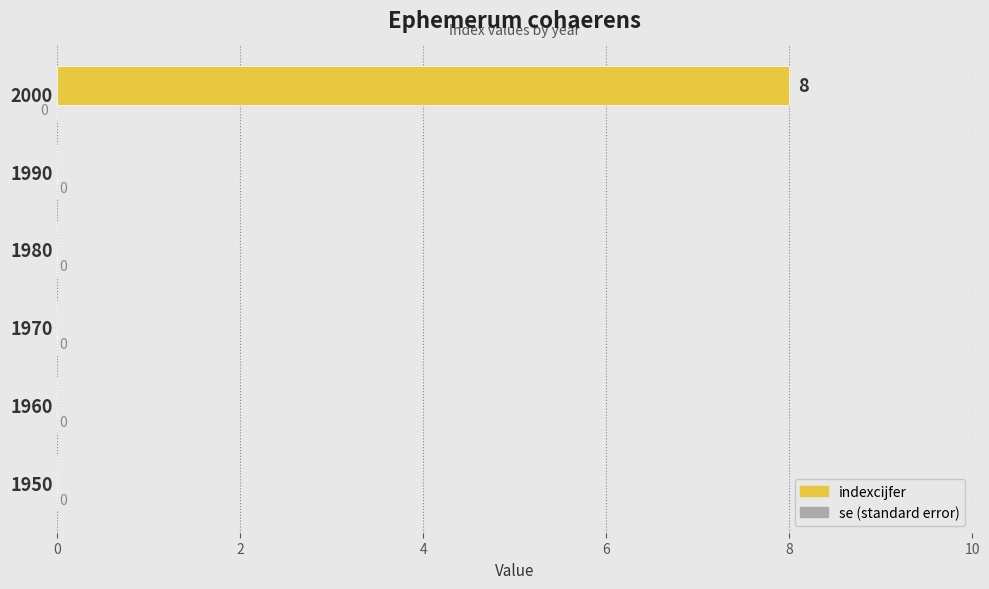

Which category has the highest value across all series?

2000